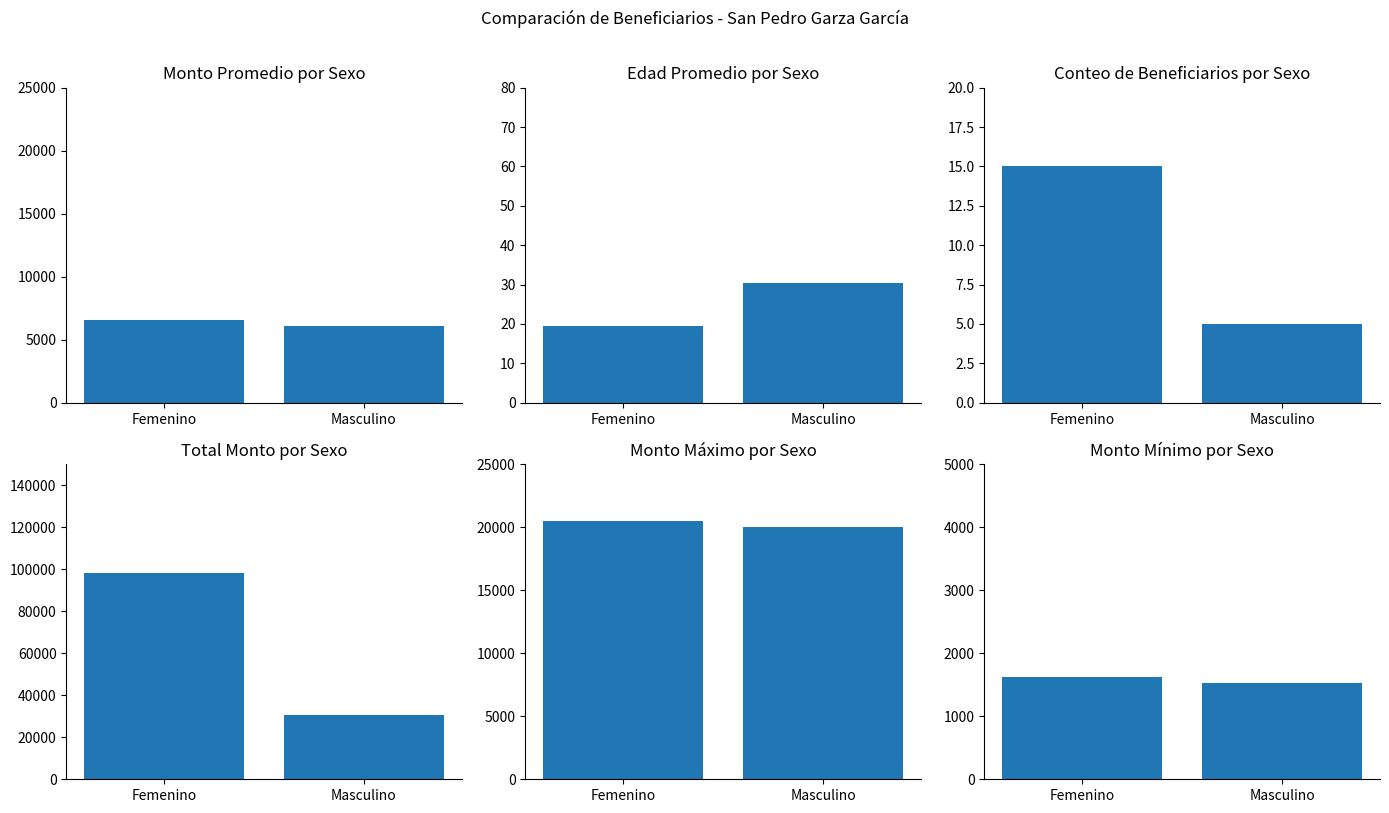

What is the label of the 1st bar from the right?

Masculino